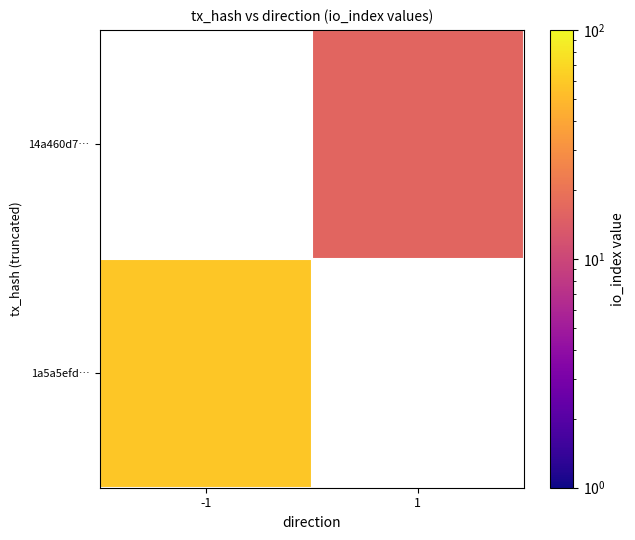

At how many categories does at least one series exceed 19?

1